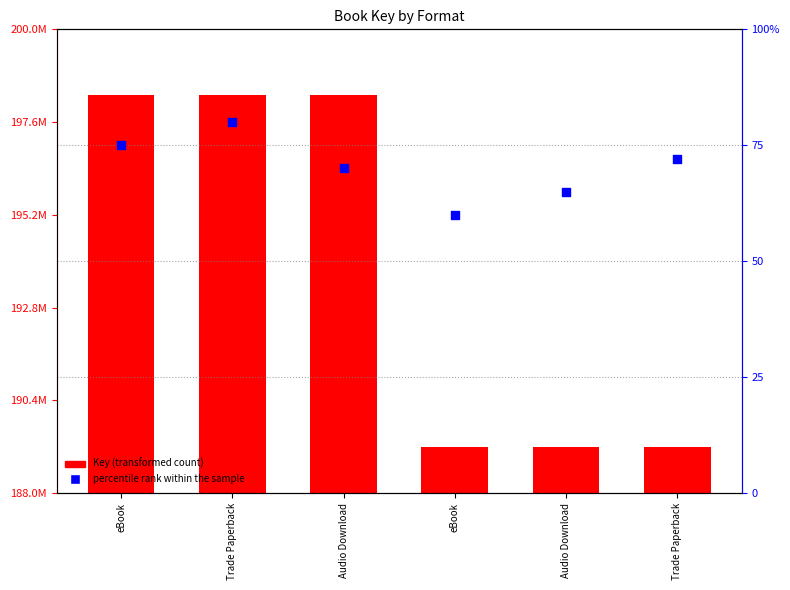

Which series has the largest total across all categories?

Key (transformed count)